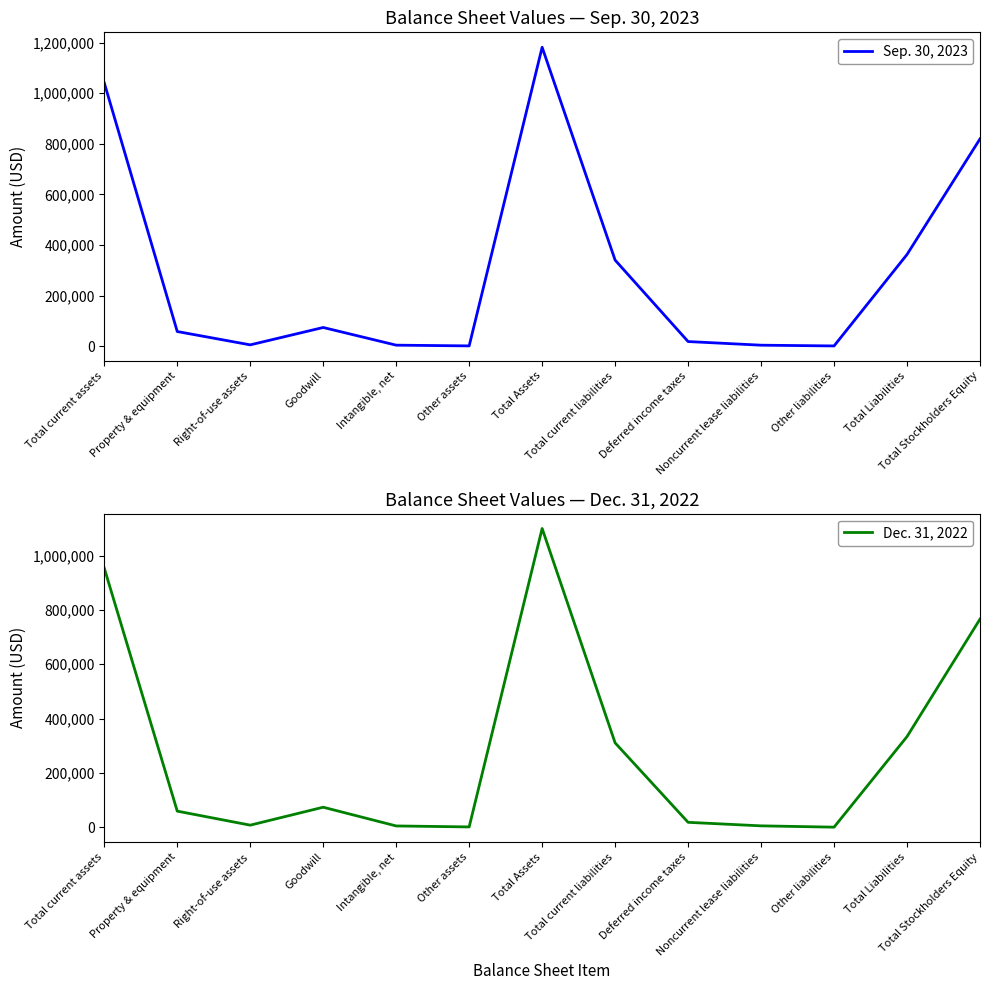

Rank the categories by Sep. 30, 2023 value from lowest to highest.

Other liabilities, Other assets, Noncurrent lease liabilities, Intangible, net, Right-of-use assets, Deferred income taxes, Property & equipment, Goodwill, Total current liabilities, Total Liabilities, Total Stockholders Equity, Total current assets, Total Assets